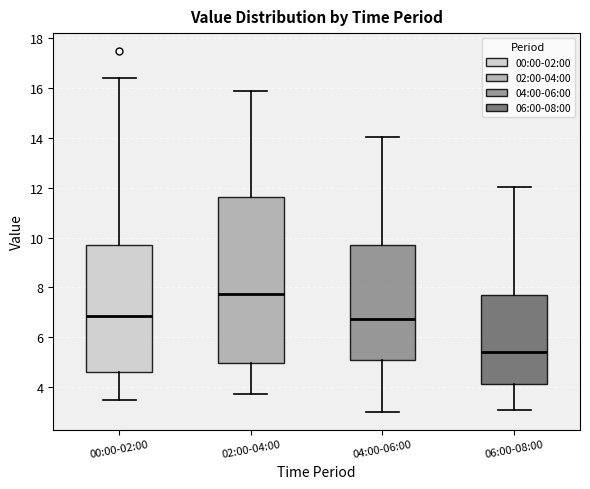

Reading left to right, read every box against the y-axis: the position of its median line, the range the box covers, and the ends of its whiskers. The values are not printed on the chart, so give them approximately, as read against the axis.

00:00-02:00: median 6.8, box 4.6 to 9.6, whiskers 3.6 to 16.4
02:00-04:00: median 7.8, box 5.0 to 11.6, whiskers 3.8 to 15.8
04:00-06:00: median 6.8, box 5.0 to 9.8, whiskers 3.0 to 14.0
06:00-08:00: median 5.4, box 4.2 to 7.8, whiskers 3.0 to 12.0